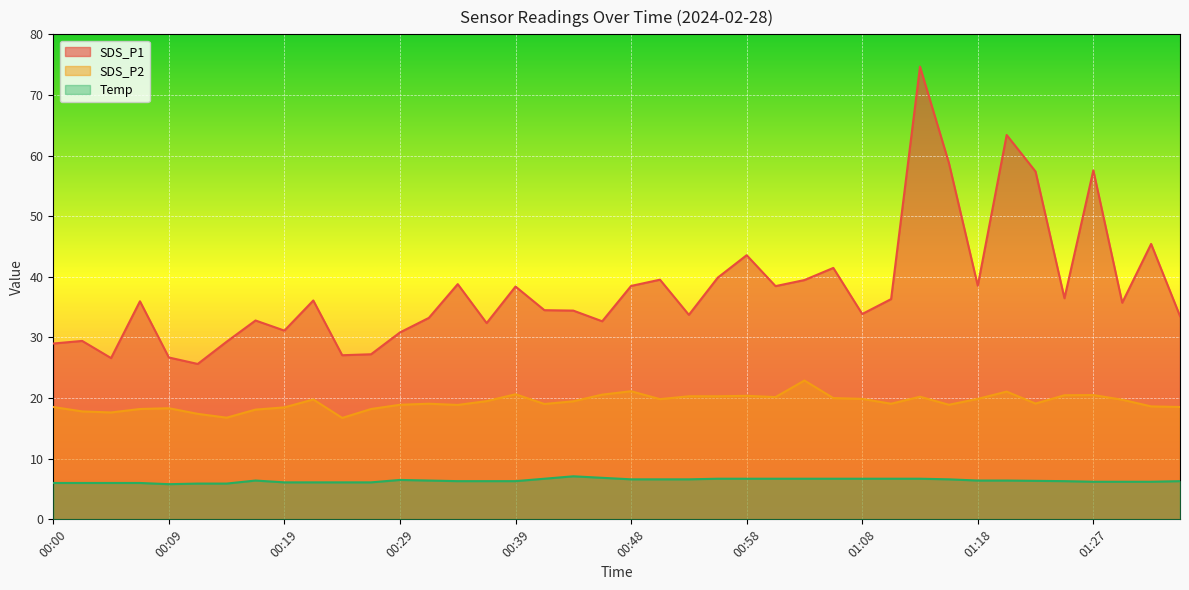

What is the value of the SDS_P1 point at the 5th from the left?

26.7